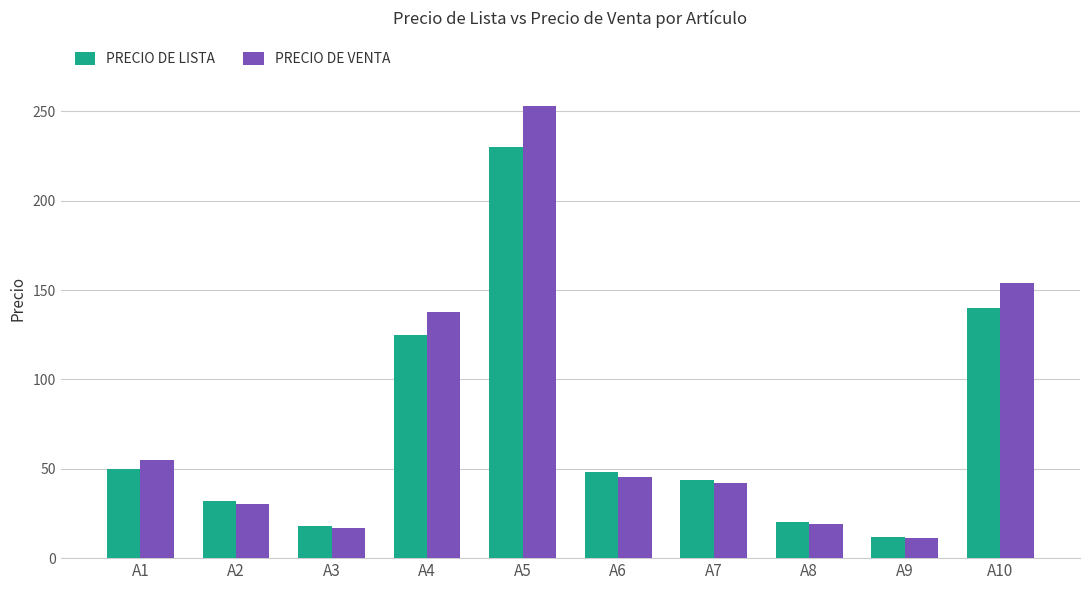

The PRECIO DE LISTA series shows 18.0 at A3. True or false?

True